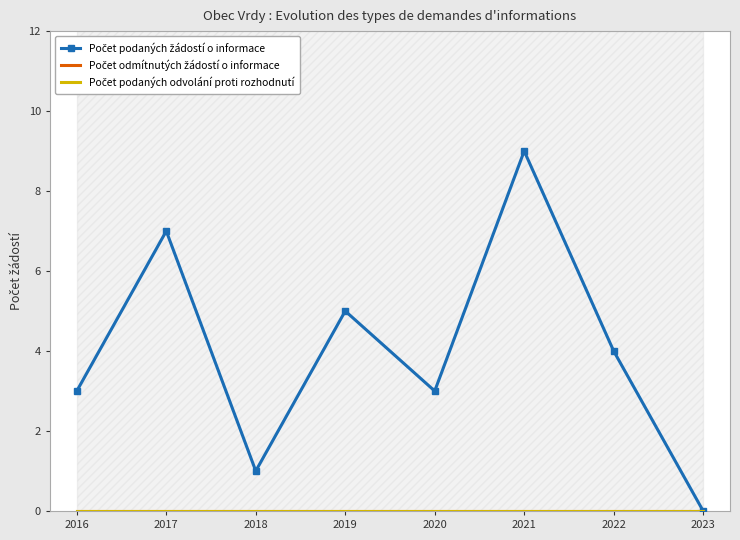

True or false: Počet podaných odvolání proti rozhodnutí has more than 1 interior local peaks.

False